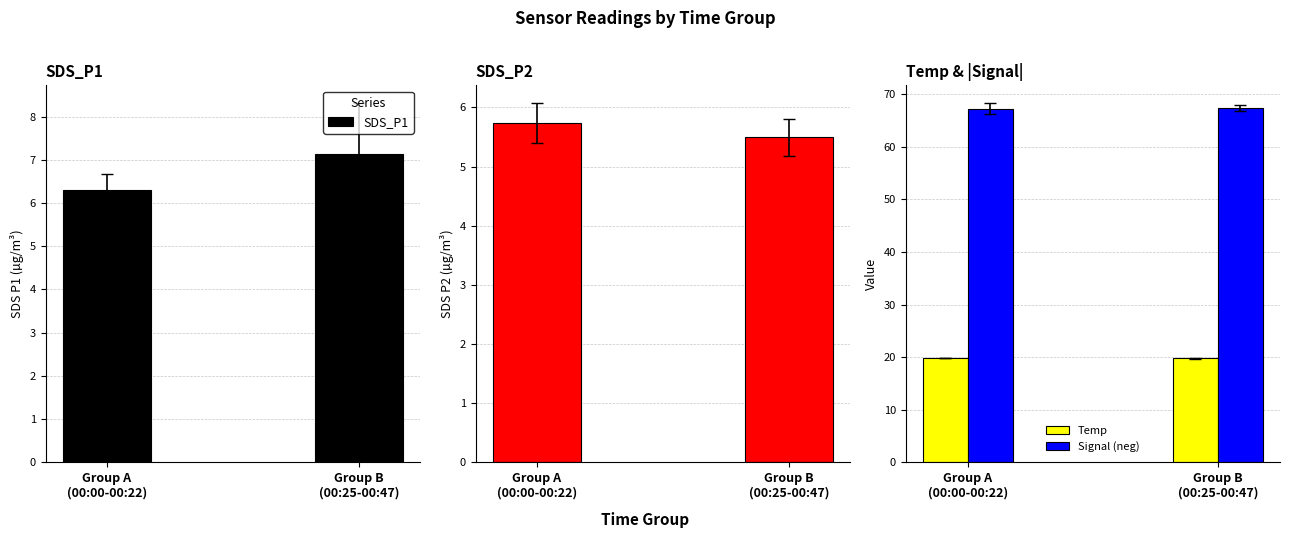

What is the value of the SDS_P2 bar at the 1st from the left?

5.7